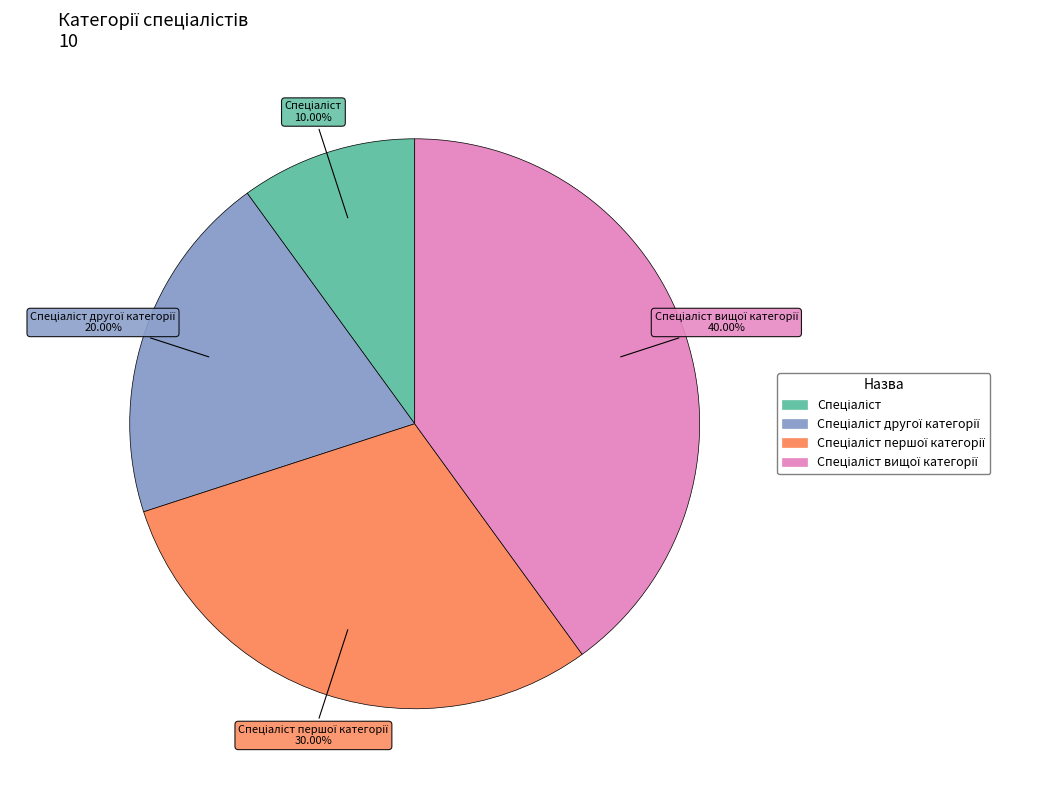

Is there any slice that represents more than half of the pie?

No